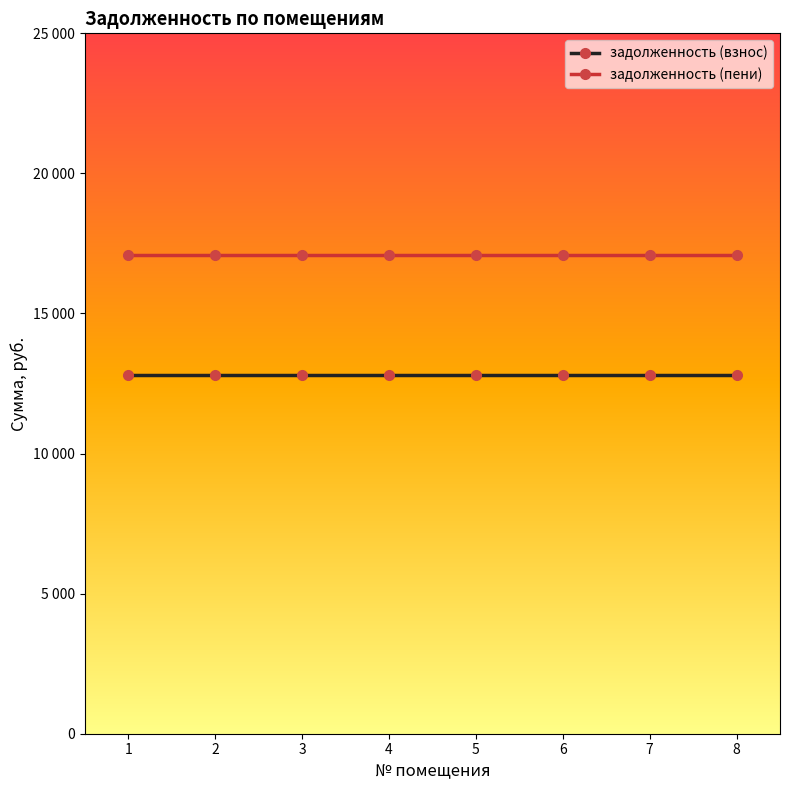

What is the sum of the задолженность (взнос) values at 8 and 4?

25574.4